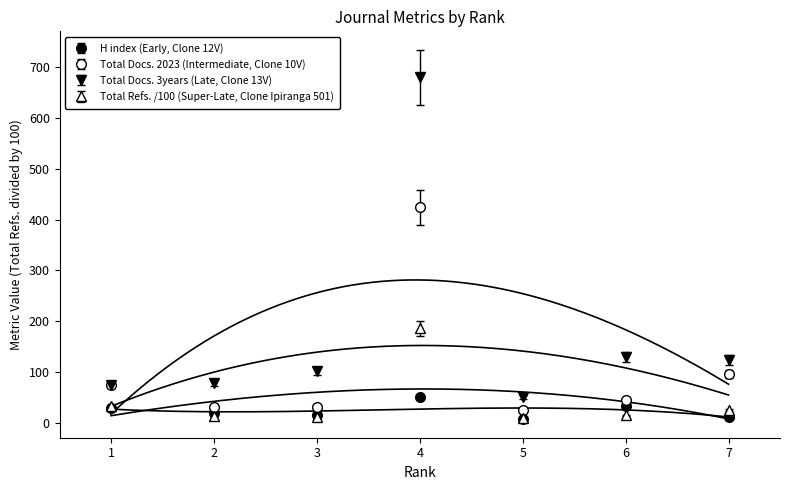

True or false: H index has a value of 12.9 at 3.

True